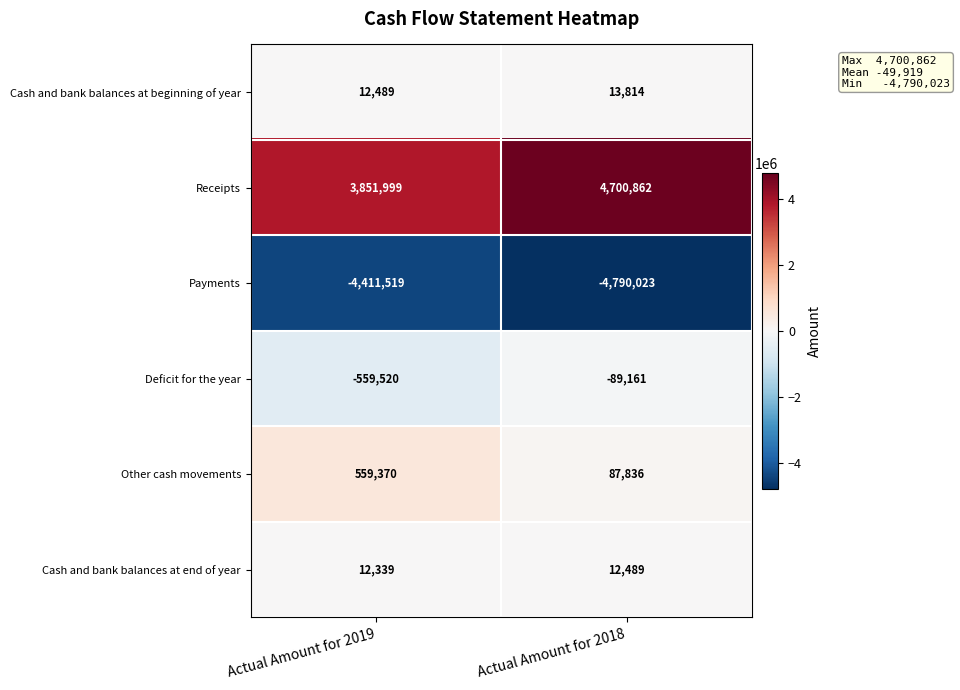

The Cash and bank balances at end of year series shows 12489 at Actual Amount for 2018. True or false?

True